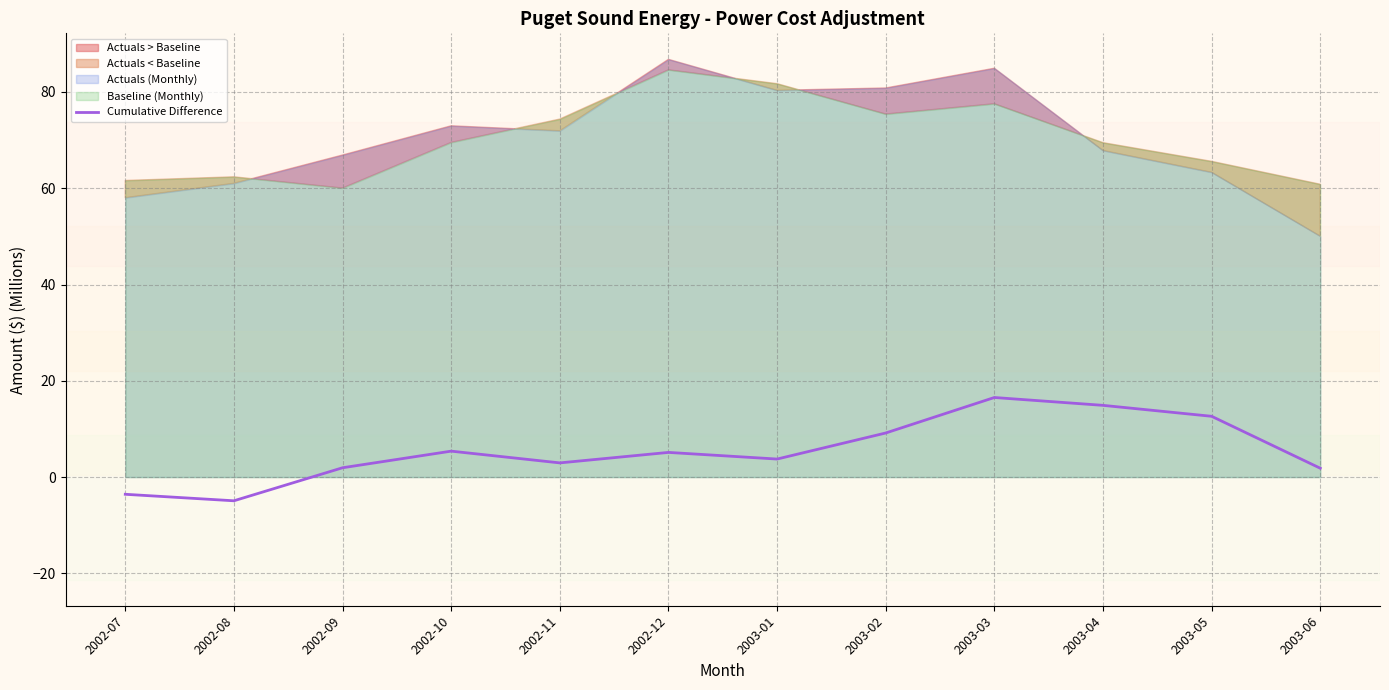

True or false: the data shows 1.9 at 2002-09.

True